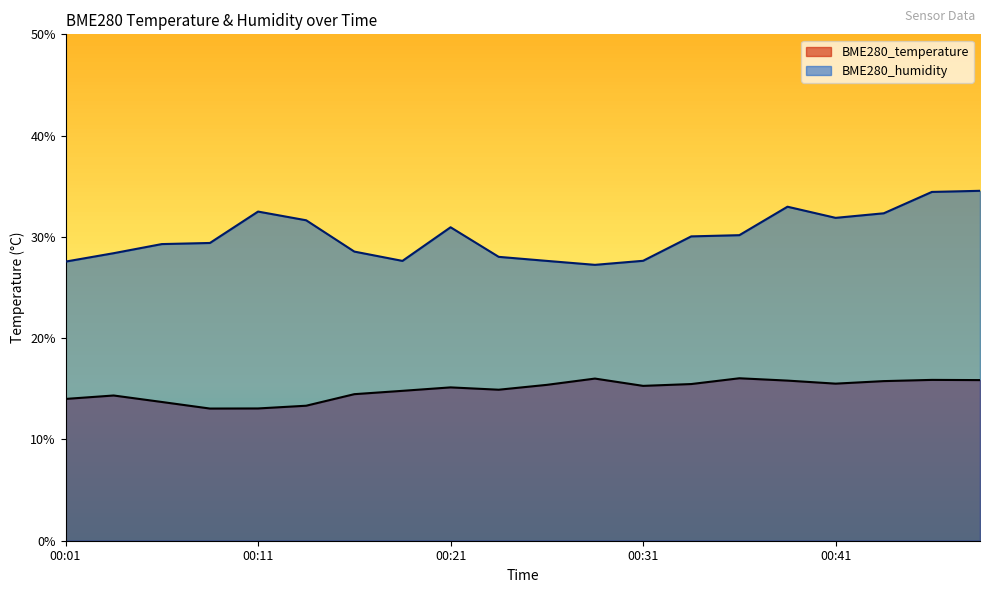

Reading left to right, transcribe all the data shown in this chart.

BME280_temperature: 00:01=14.0	00:04=14.3	00:06=13.7	00:09=13.1	00:11=13.1	00:14=13.3	00:16=14.5	00:19=14.8	00:21=15.1	00:24=14.9	00:26=15.4	00:29=16.0	00:31=15.3	00:33=15.5	00:36=16.0	00:38=15.8	00:41=15.5	00:43=15.8	00:46=15.9	00:48=15.9
BME280_humidity: 00:01=27.6	00:04=28.4	00:06=29.3	00:09=29.4	00:11=32.5	00:14=31.6	00:16=28.6	00:19=27.6	00:21=30.9	00:24=28.0	00:26=27.6	00:29=27.2	00:31=27.6	00:33=30.1	00:36=30.2	00:38=33.0	00:41=31.9	00:43=32.3	00:46=34.4	00:48=34.5